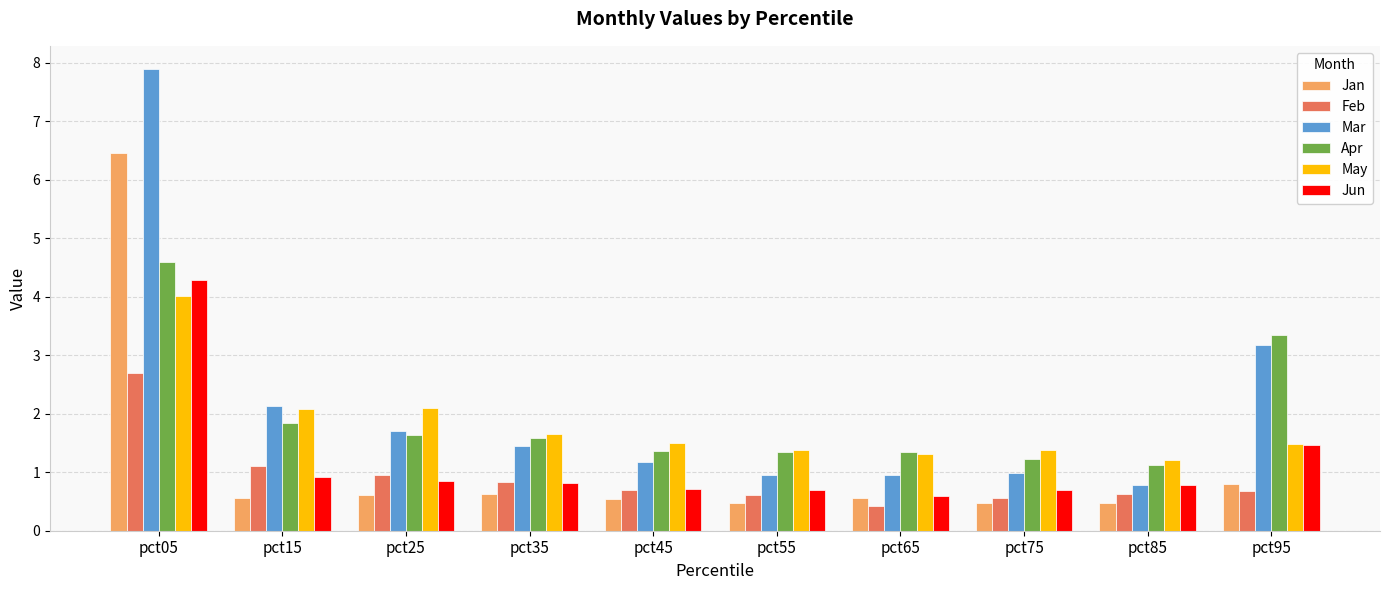

How many data points does each series have?

10